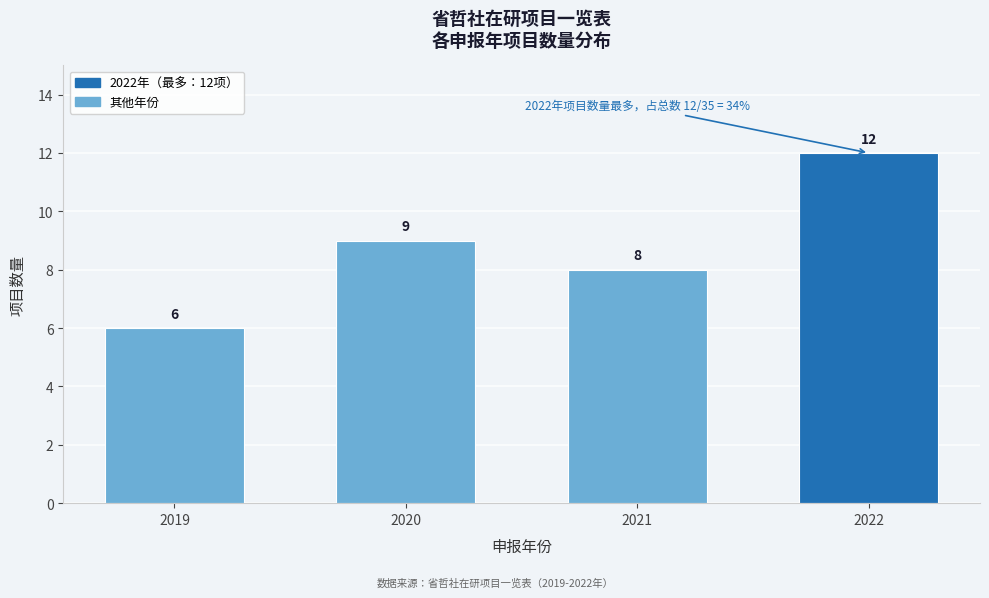

Reading left to right, what are all the values shown in this chart?

6	9	8	12